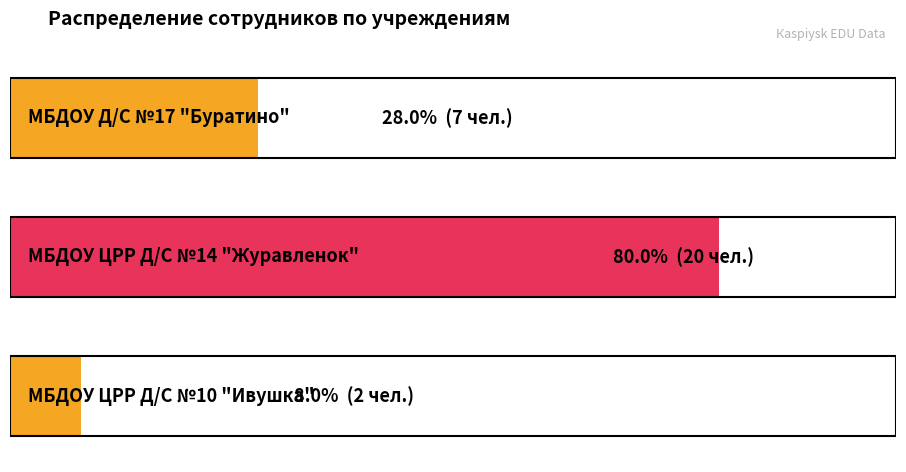

What is the approximate value at МБДОУ ЦРР Д/С №14 "Журавленок", to the nearest 5?

20